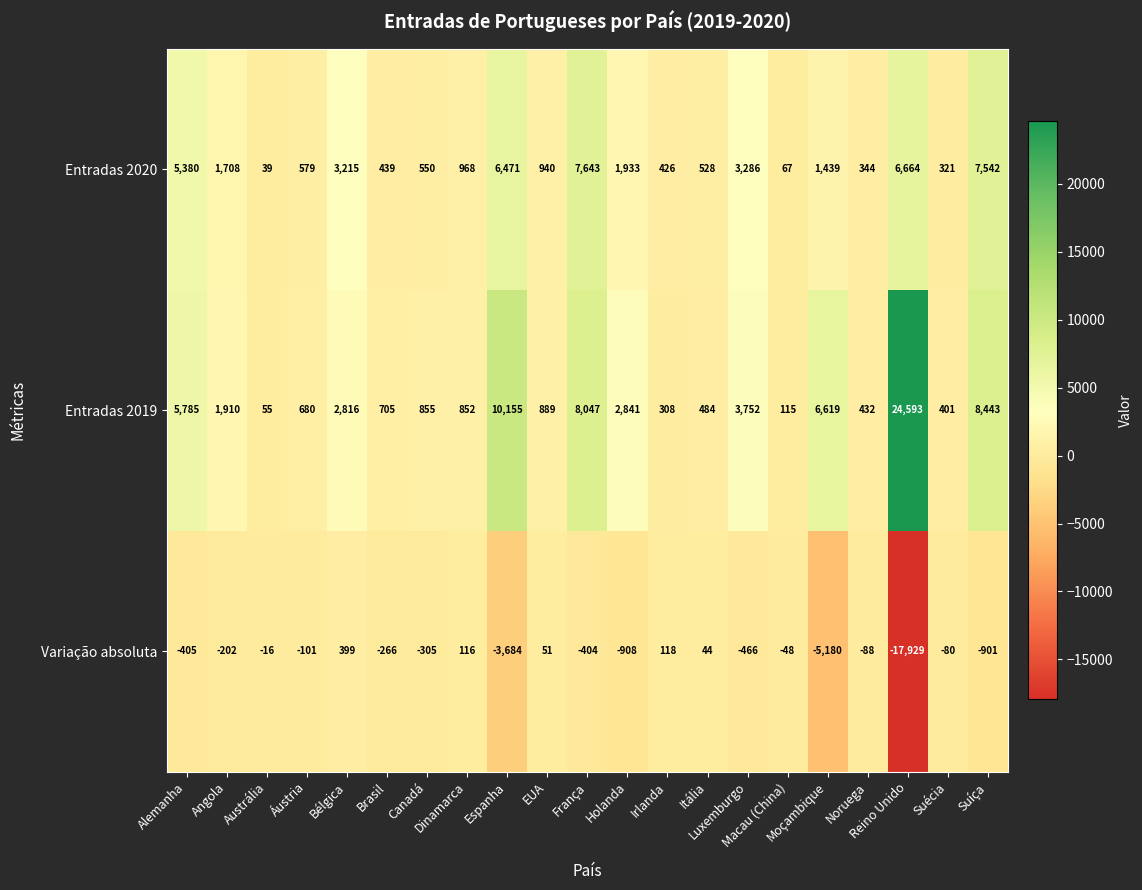

How many data points does each series have?

21